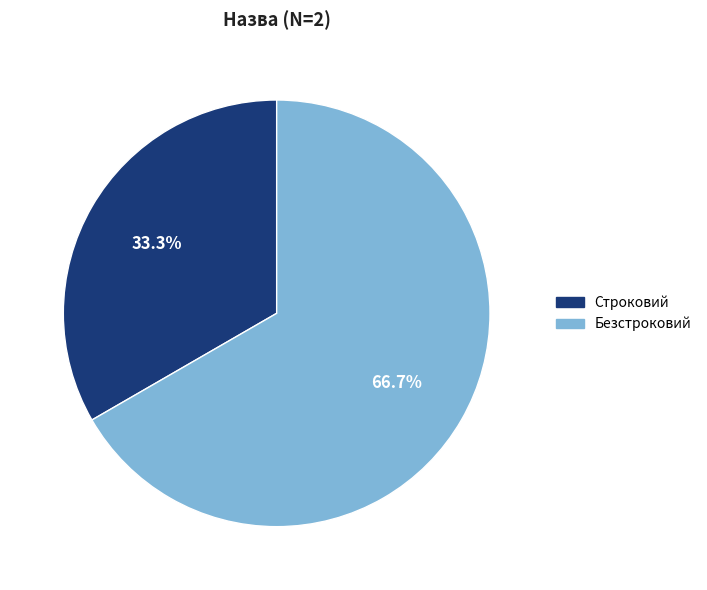

Which has a higher value, Безстроковий or Строковий?

Безстроковий